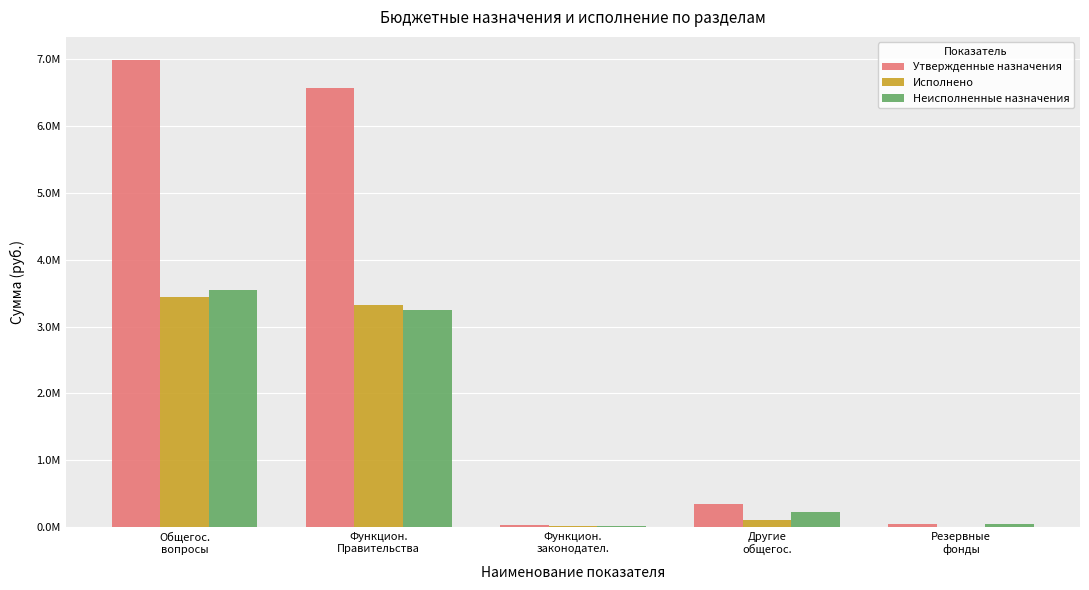

What is the maximum value shown in the chart?

6985119.4